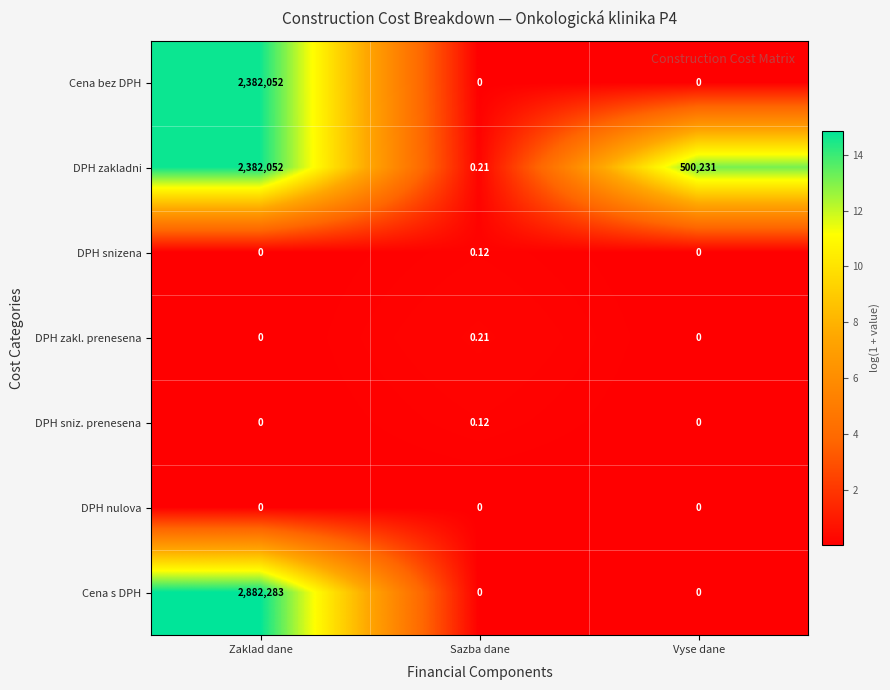

Which series changed the most between Sazba dane and Vyse dane?

DPH zakladni